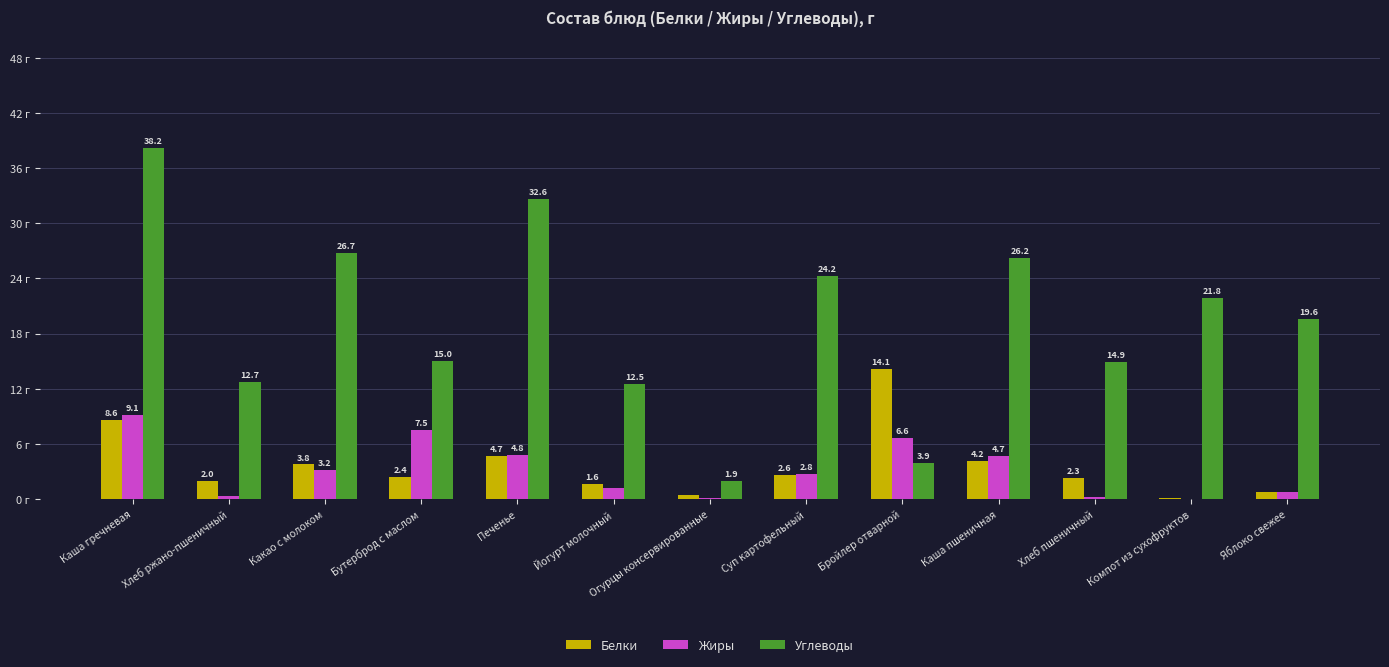

Are the bars grouped side by side (vs. stacked)?

Yes